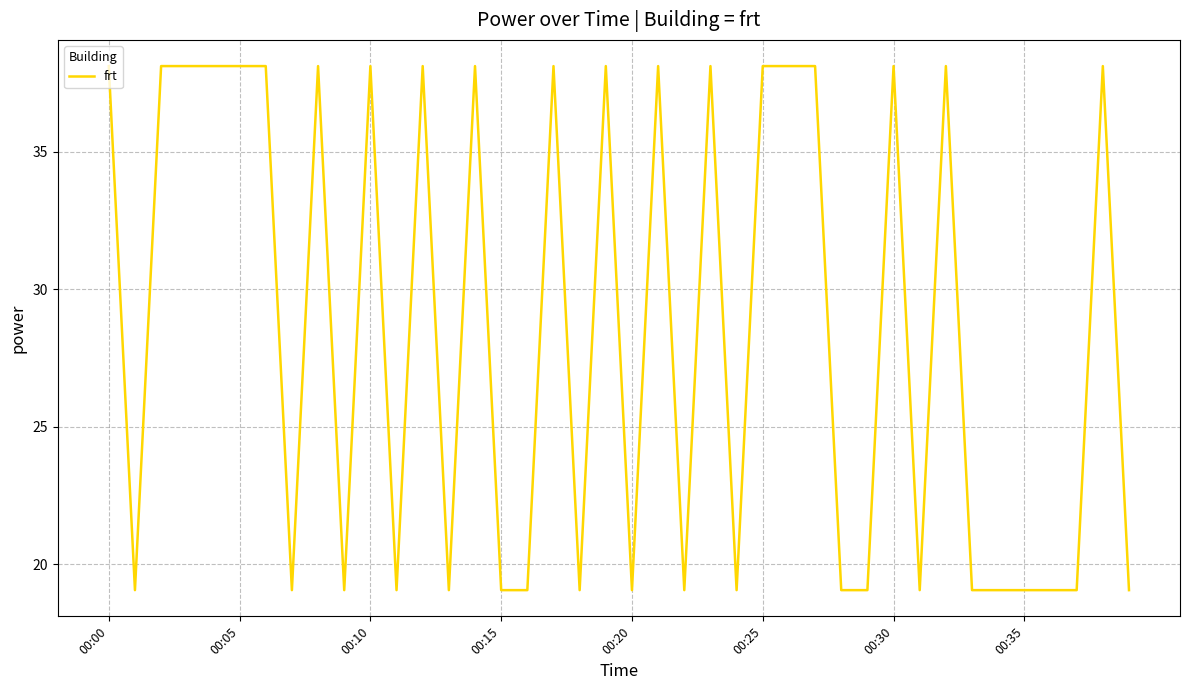

What is the difference between the maximum and minimum values?

19.1